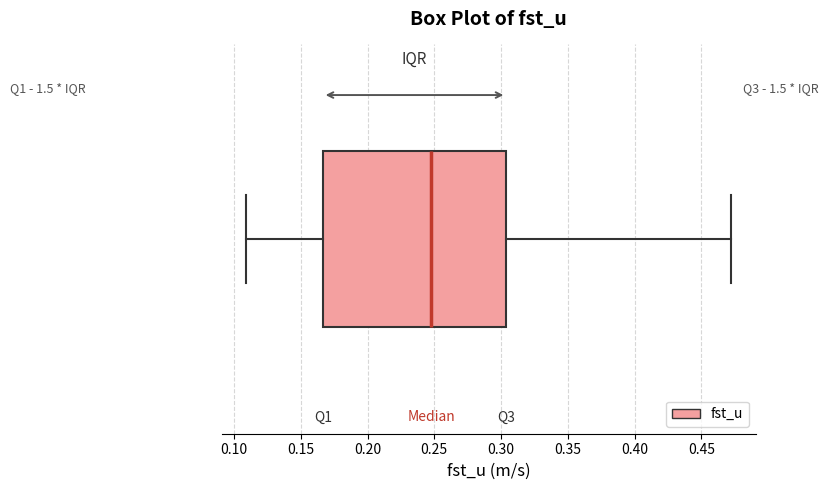

Transcribe this box plot: give where the median line is, the range the box spans, and where the two whiskers end, as read against the x-axis. The values are not printed on the chart, so give them approximately, as read against the axis.

median 0.250, box 0.165 to 0.305, whiskers 0.110 to 0.475